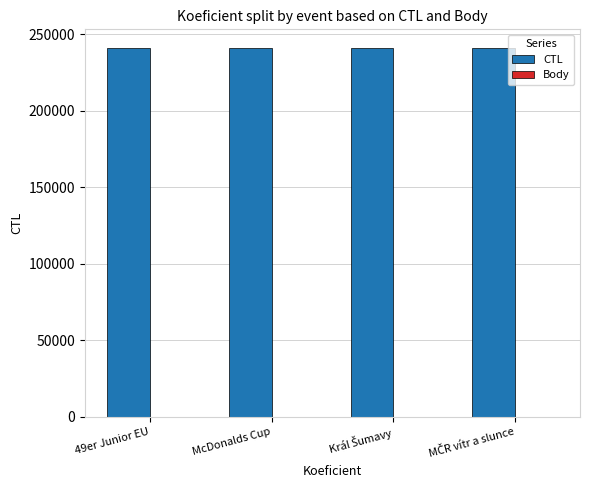

Which series has the largest total across all categories?

CTL